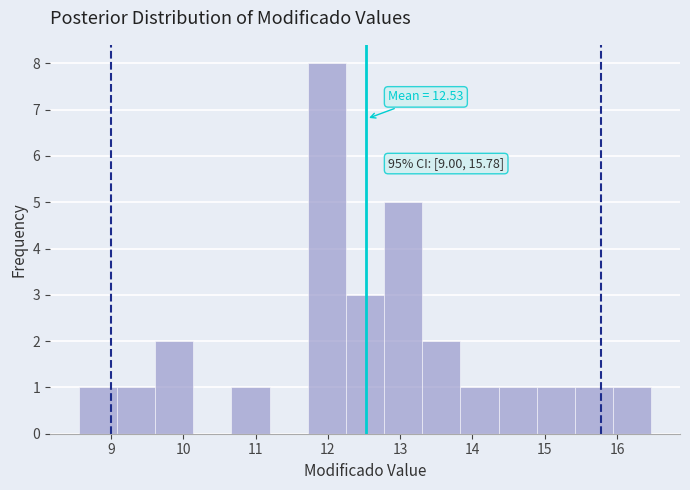

Over which range of the x-axis is the bar tallest?

11.7 to 12.3